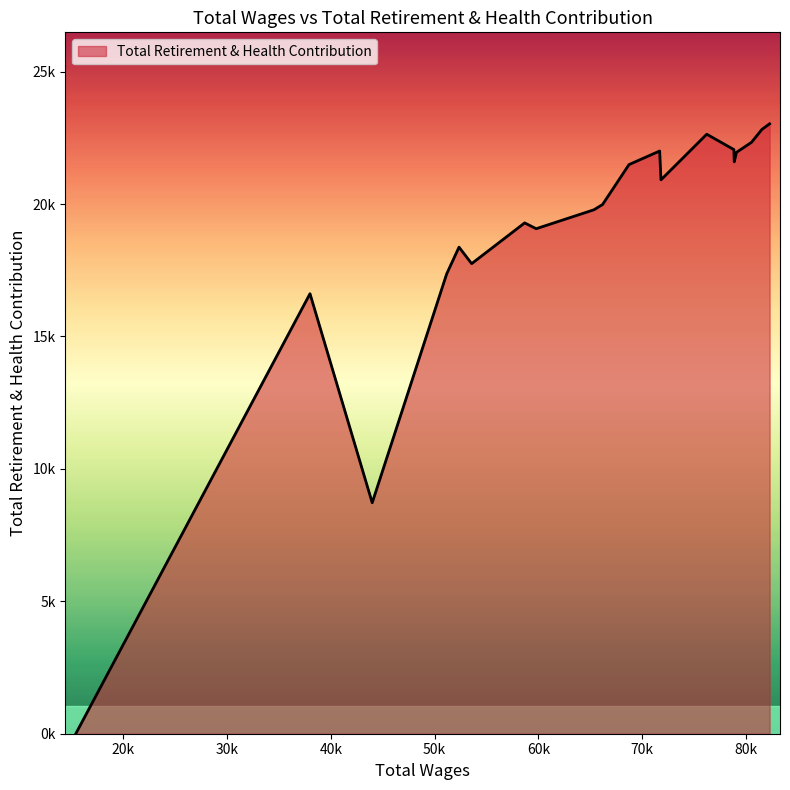

Does the chart have visible grid lines?

No